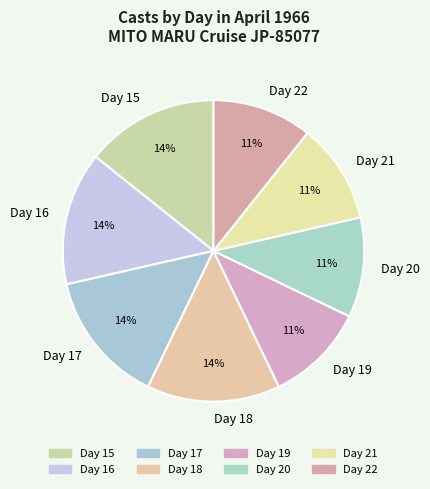

Does any single category account for the majority?

No